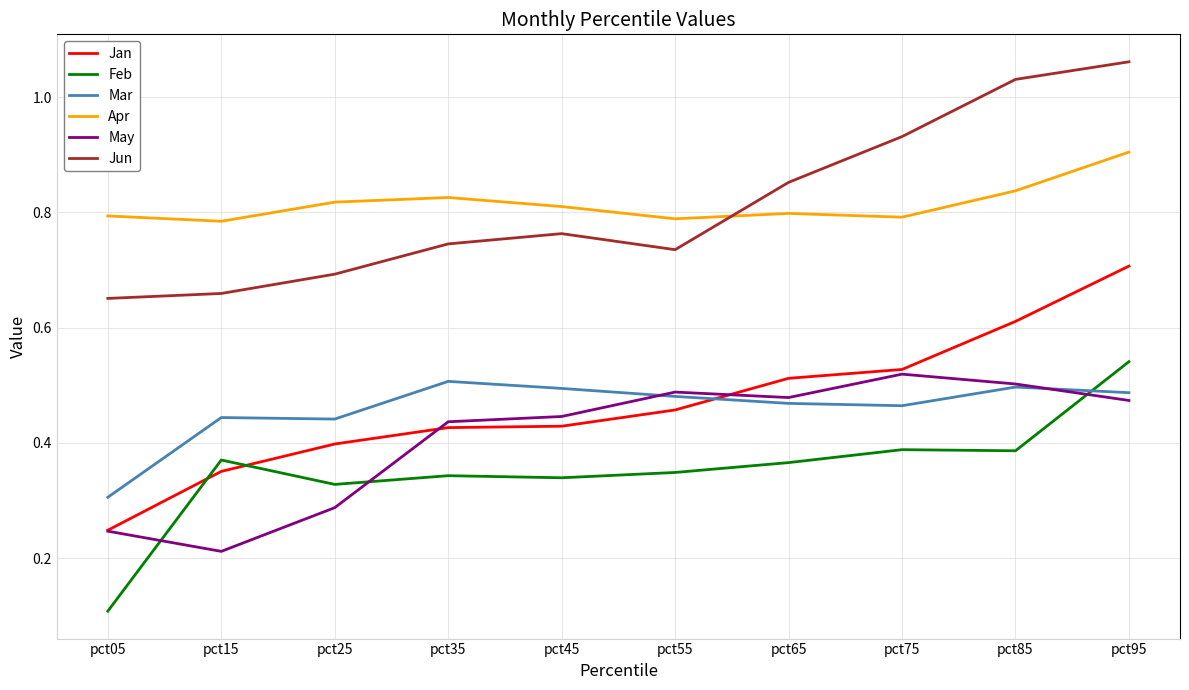

Which series has the widest spread of values?

Jan